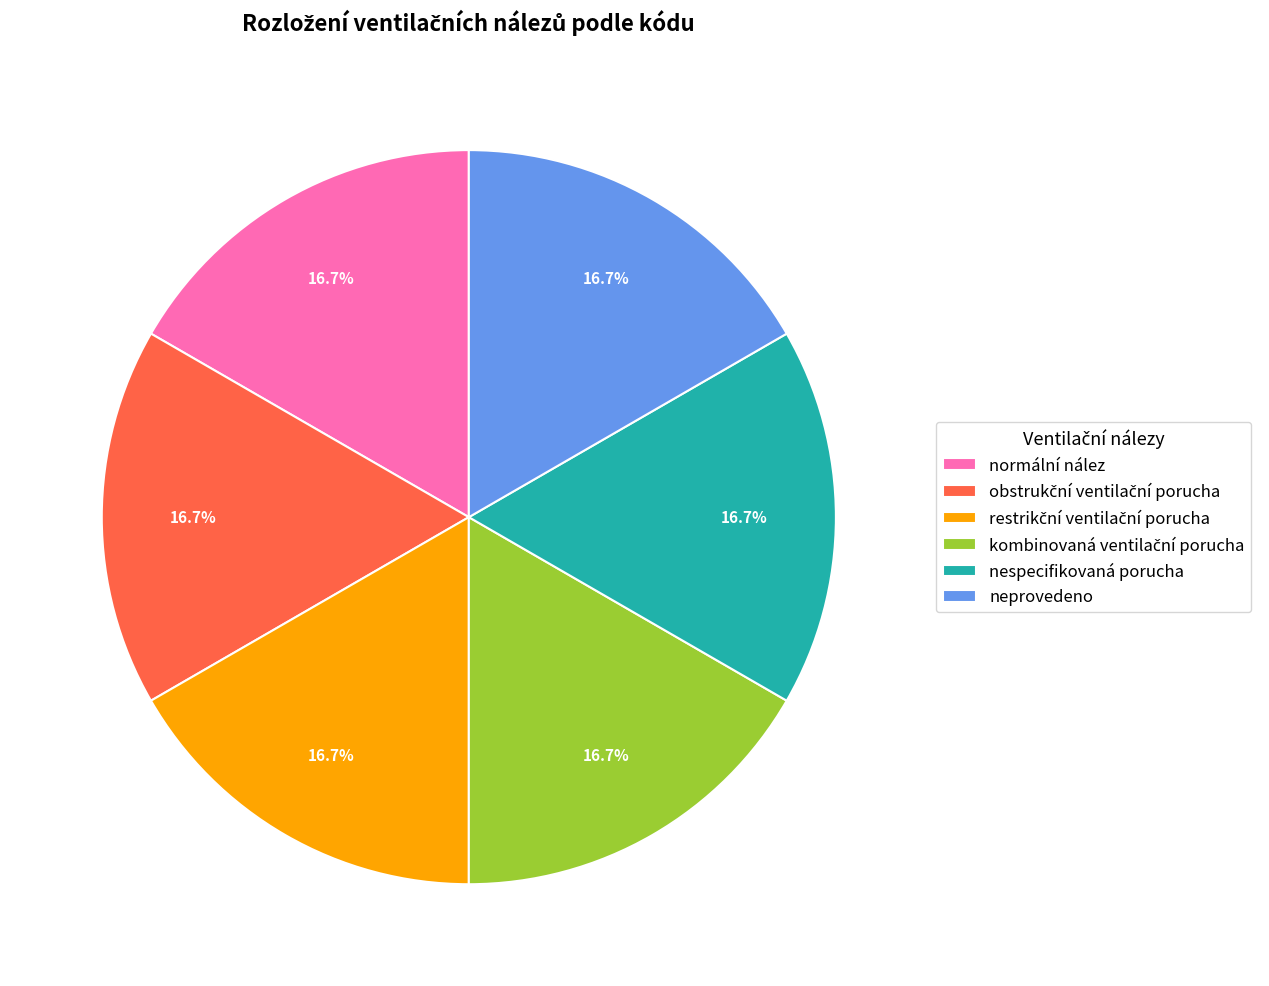

What portion of the pie excludes nespecifikovaná porucha?

83.3%